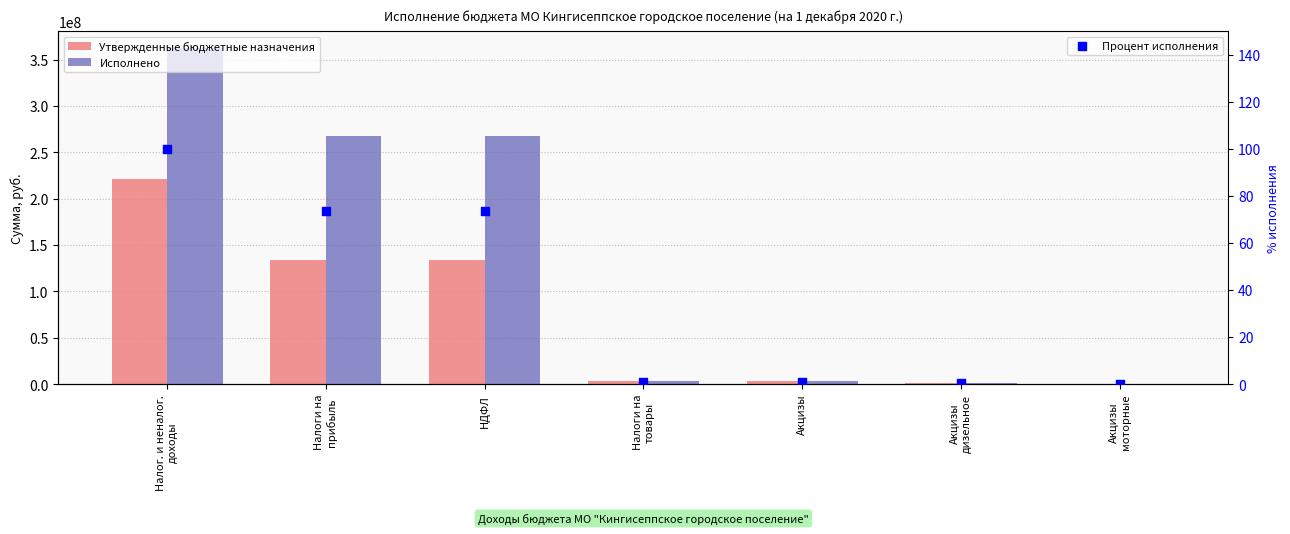

At how many categories does at least one series exceed 290042924?

1